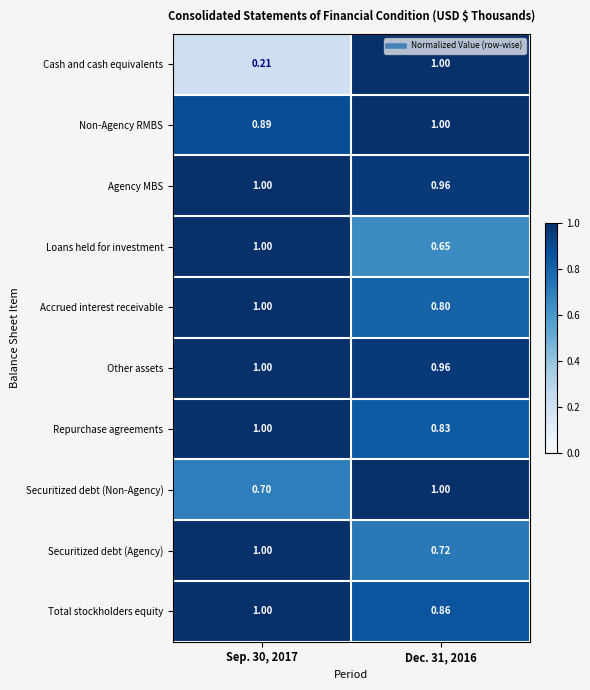

At how many categories does at least one series exceed 0?

2